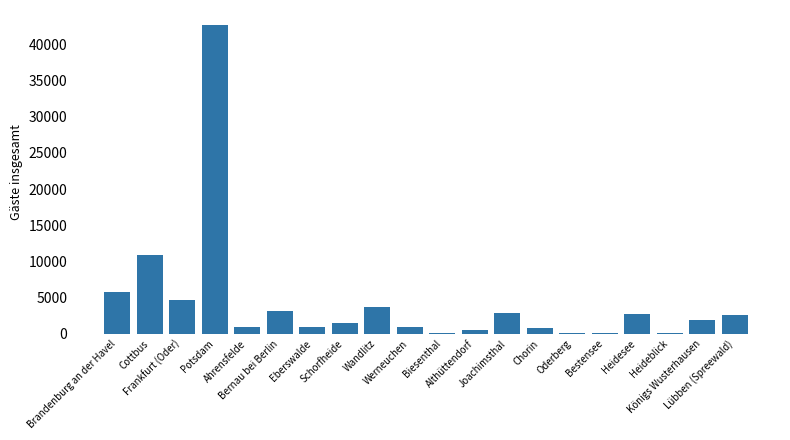

What is the sum of all values?

86774